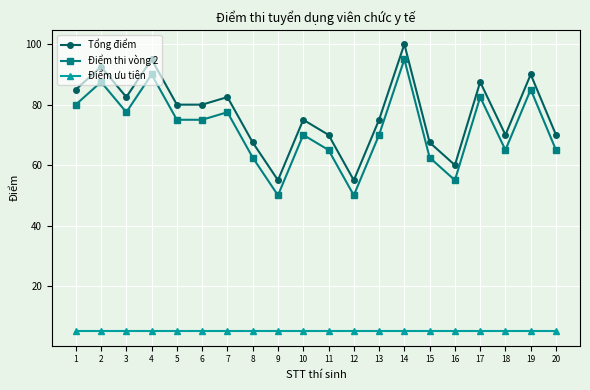

How many interior local peaks does the Điểm thi vòng 2 series have?

7